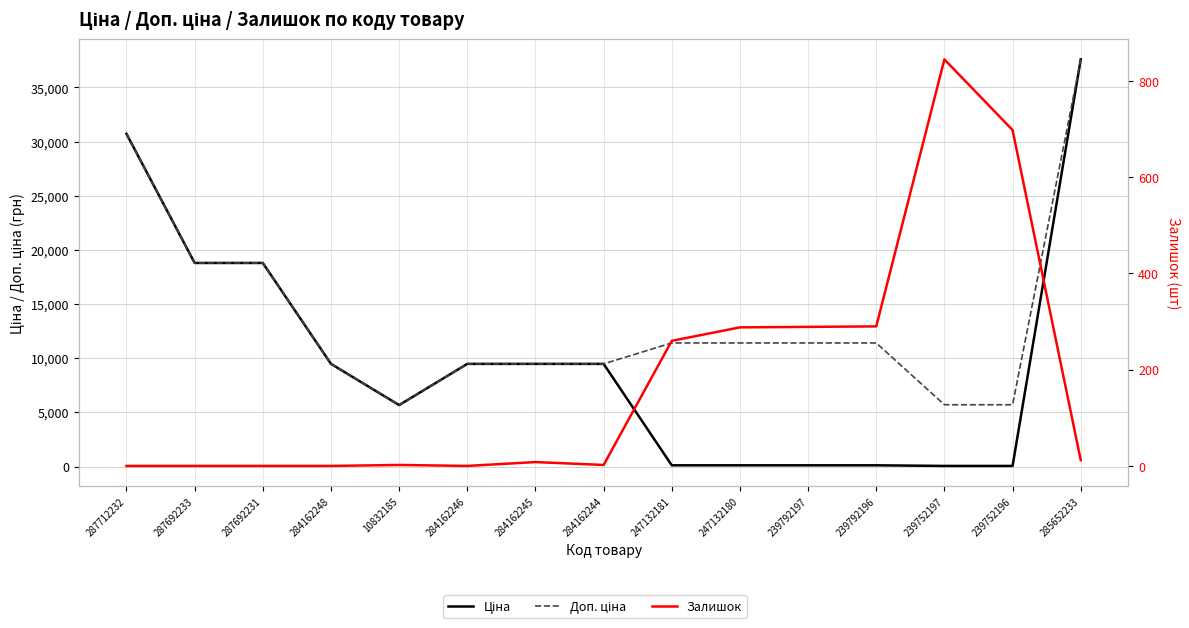

At which label is Доп. ціна closest to 21633?

287692233